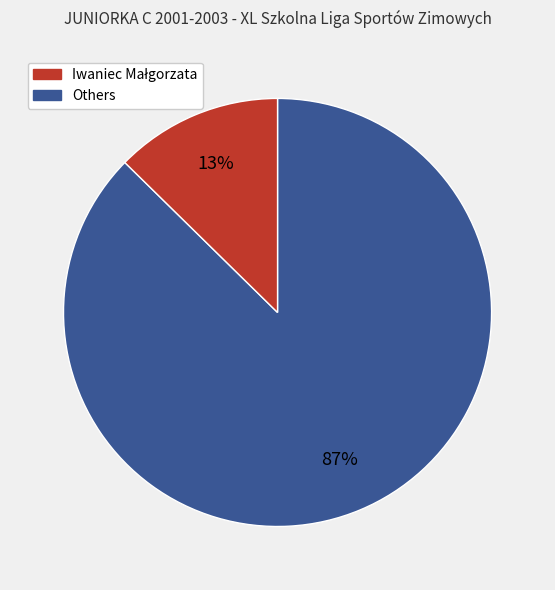

To the nearest percent, what is the average slice percentage?

50%